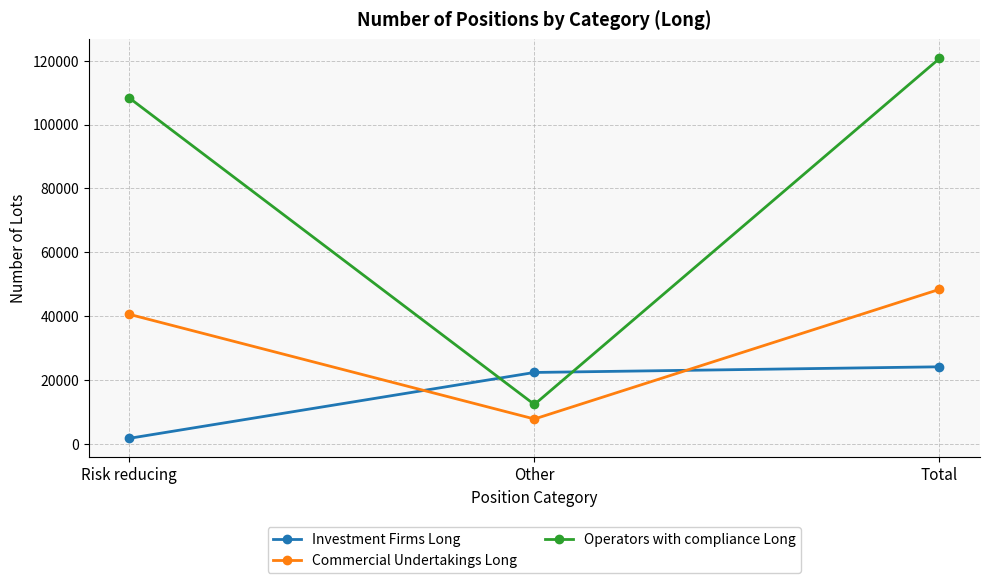

Is it true that Investment Firms Long equals 1769 at Risk reducing?

True